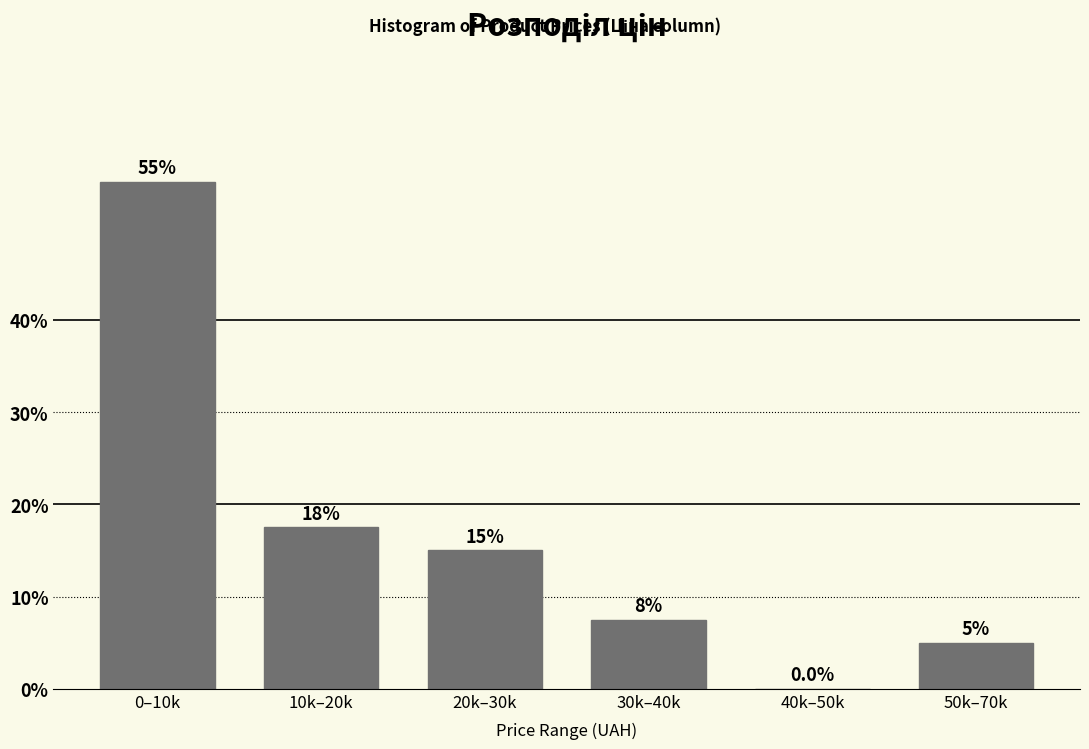

Reading left to right, what are all the values shown in this chart?

0–10k=55.0	10k–20k=17.5	20k–30k=15.0	30k–40k=7.5	40k–50k=0.0	50k–70k=5.0